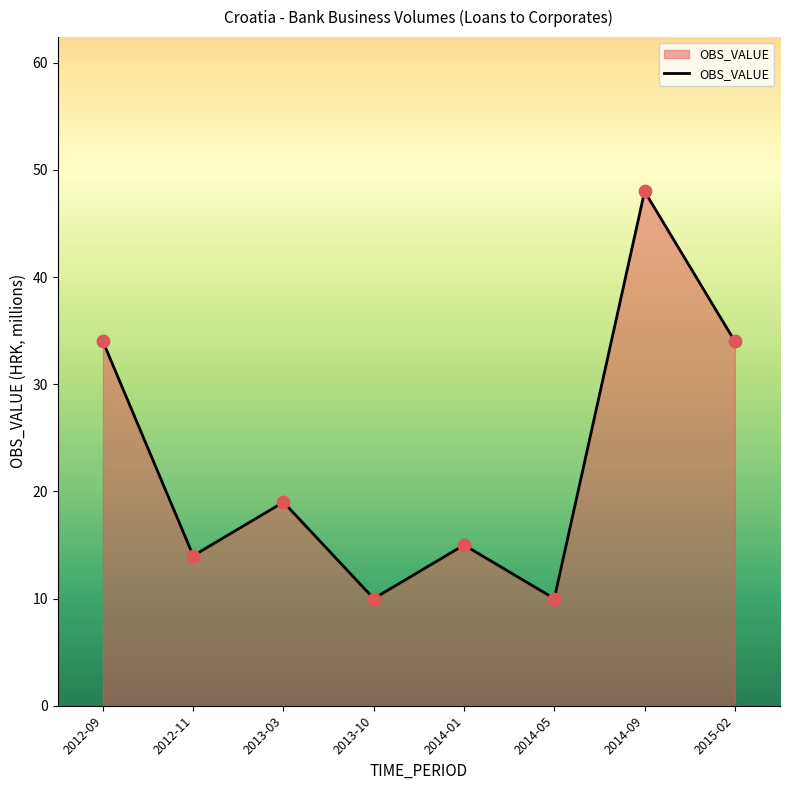

Which has a higher value, 2015-02 or 2013-10?

2015-02